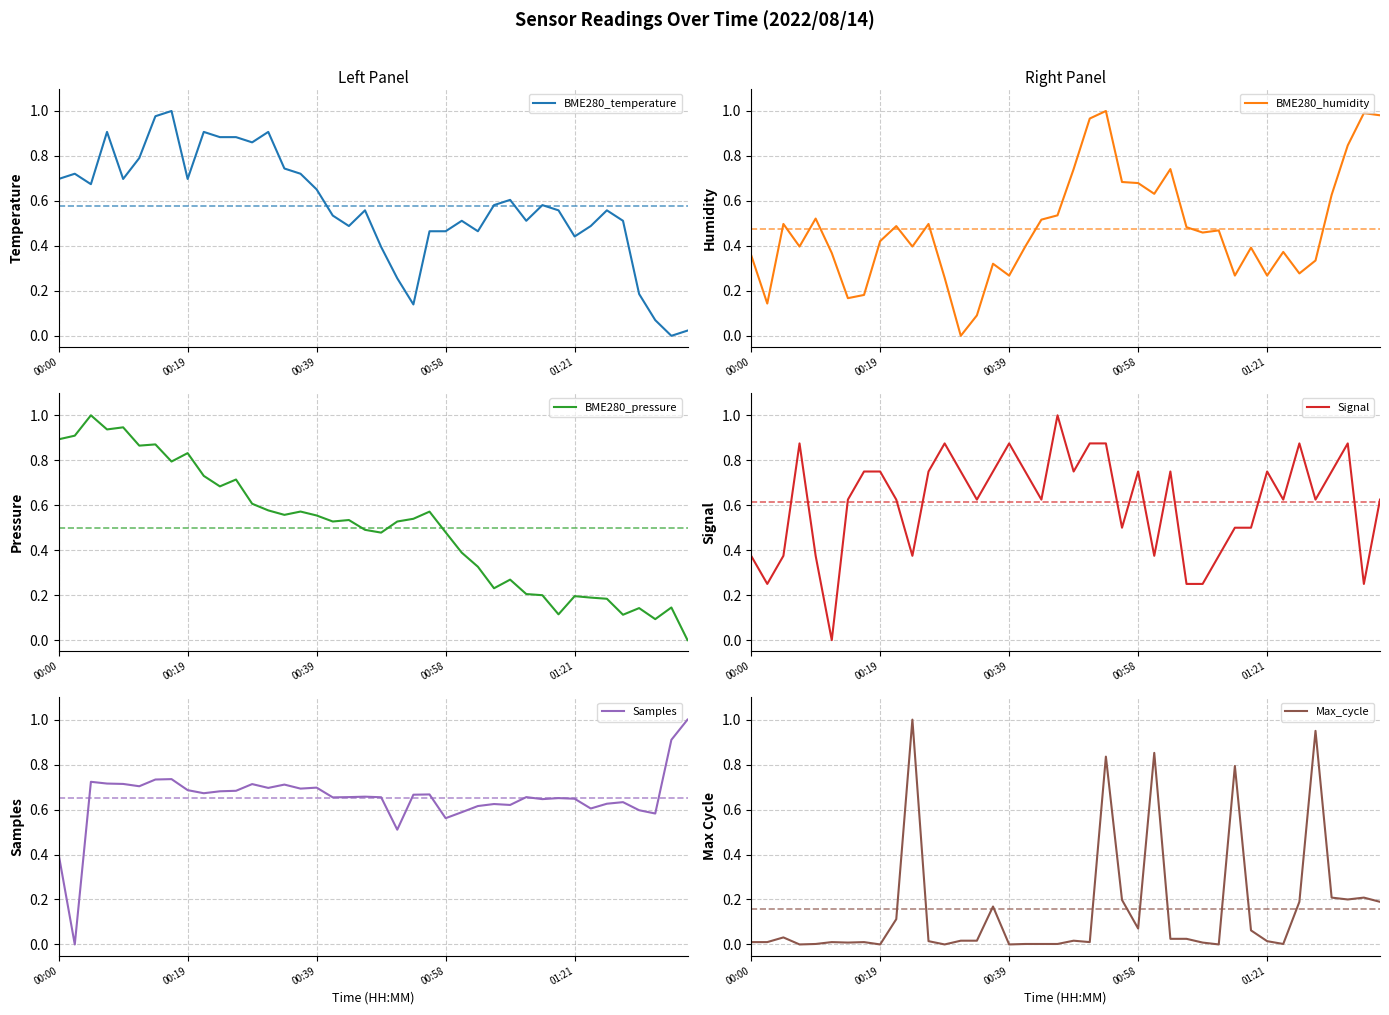

What is the maximum value for Max_cycle?

1.0